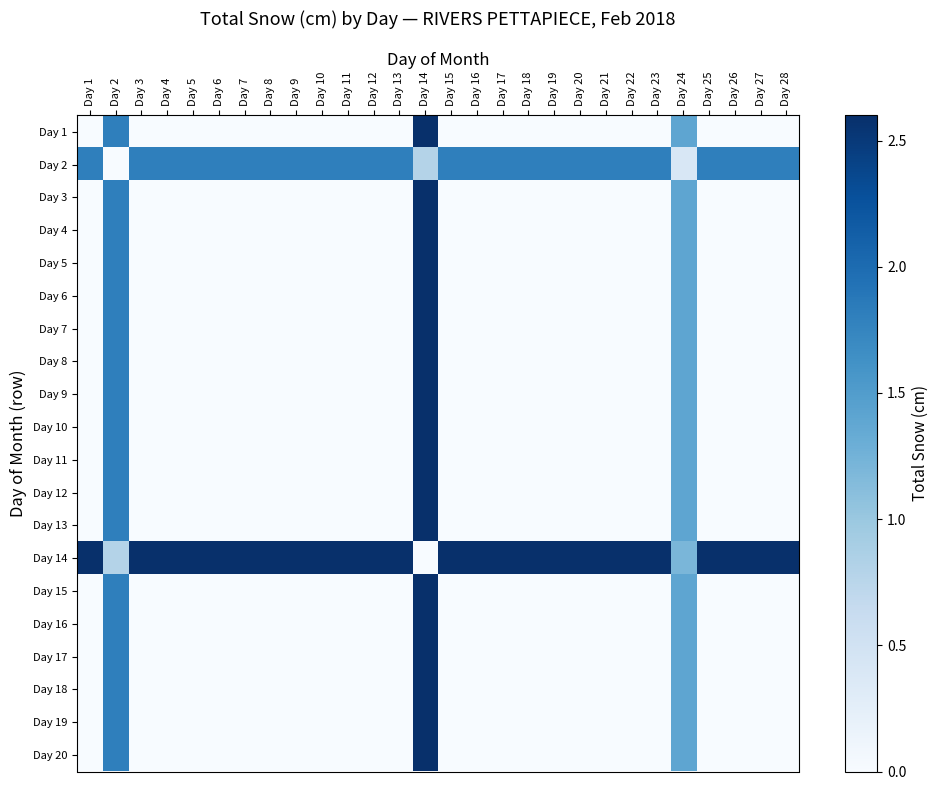

Reading left to right, extract all data points from this chart.

Day 1: Day 1=0.0	Day 2=1.8	Day 3=0.0	Day 4=0.0	Day 5=0.0	Day 6=0.0	Day 7=0.0	Day 8=0.0	Day 9=0.0	Day 10=0.0	Day 11=0.0	Day 12=0.0	Day 13=0.0	Day 14=2.6	Day 15=0.0	Day 16=0.0	Day 17=0.0	Day 18=0.0	Day 19=0.0	Day 20=0.0	Day 21=0.0	Day 22=0.0	Day 23=0.0	Day 24=1.4	Day 25=0.0	Day 26=0.0	Day 27=0.0	Day 28=0.0
Day 2: Day 1=1.8	Day 2=0.0	Day 3=1.8	Day 4=1.8	Day 5=1.8	Day 6=1.8	Day 7=1.8	Day 8=1.8	Day 9=1.8	Day 10=1.8	Day 11=1.8	Day 12=1.8	Day 13=1.8	Day 14=0.8	Day 15=1.8	Day 16=1.8	Day 17=1.8	Day 18=1.8	Day 19=1.8	Day 20=1.8	Day 21=1.8	Day 22=1.8	Day 23=1.8	Day 24=0.4	Day 25=1.8	Day 26=1.8	Day 27=1.8	Day 28=1.8
Day 3: Day 1=0.0	Day 2=1.8	Day 3=0.0	Day 4=0.0	Day 5=0.0	Day 6=0.0	Day 7=0.0	Day 8=0.0	Day 9=0.0	Day 10=0.0	Day 11=0.0	Day 12=0.0	Day 13=0.0	Day 14=2.6	Day 15=0.0	Day 16=0.0	Day 17=0.0	Day 18=0.0	Day 19=0.0	Day 20=0.0	Day 21=0.0	Day 22=0.0	Day 23=0.0	Day 24=1.4	Day 25=0.0	Day 26=0.0	Day 27=0.0	Day 28=0.0
Day 4: Day 1=0.0	Day 2=1.8	Day 3=0.0	Day 4=0.0	Day 5=0.0	Day 6=0.0	Day 7=0.0	Day 8=0.0	Day 9=0.0	Day 10=0.0	Day 11=0.0	Day 12=0.0	Day 13=0.0	Day 14=2.6	Day 15=0.0	Day 16=0.0	Day 17=0.0	Day 18=0.0	Day 19=0.0	Day 20=0.0	Day 21=0.0	Day 22=0.0	Day 23=0.0	Day 24=1.4	Day 25=0.0	Day 26=0.0	Day 27=0.0	Day 28=0.0
Day 5: Day 1=0.0	Day 2=1.8	Day 3=0.0	Day 4=0.0	Day 5=0.0	Day 6=0.0	Day 7=0.0	Day 8=0.0	Day 9=0.0	Day 10=0.0	Day 11=0.0	Day 12=0.0	Day 13=0.0	Day 14=2.6	Day 15=0.0	Day 16=0.0	Day 17=0.0	Day 18=0.0	Day 19=0.0	Day 20=0.0	Day 21=0.0	Day 22=0.0	Day 23=0.0	Day 24=1.4	Day 25=0.0	Day 26=0.0	Day 27=0.0	Day 28=0.0
Day 6: Day 1=0.0	Day 2=1.8	Day 3=0.0	Day 4=0.0	Day 5=0.0	Day 6=0.0	Day 7=0.0	Day 8=0.0	Day 9=0.0	Day 10=0.0	Day 11=0.0	Day 12=0.0	Day 13=0.0	Day 14=2.6	Day 15=0.0	Day 16=0.0	Day 17=0.0	Day 18=0.0	Day 19=0.0	Day 20=0.0	Day 21=0.0	Day 22=0.0	Day 23=0.0	Day 24=1.4	Day 25=0.0	Day 26=0.0	Day 27=0.0	Day 28=0.0
Day 7: Day 1=0.0	Day 2=1.8	Day 3=0.0	Day 4=0.0	Day 5=0.0	Day 6=0.0	Day 7=0.0	Day 8=0.0	Day 9=0.0	Day 10=0.0	Day 11=0.0	Day 12=0.0	Day 13=0.0	Day 14=2.6	Day 15=0.0	Day 16=0.0	Day 17=0.0	Day 18=0.0	Day 19=0.0	Day 20=0.0	Day 21=0.0	Day 22=0.0	Day 23=0.0	Day 24=1.4	Day 25=0.0	Day 26=0.0	Day 27=0.0	Day 28=0.0
Day 8: Day 1=0.0	Day 2=1.8	Day 3=0.0	Day 4=0.0	Day 5=0.0	Day 6=0.0	Day 7=0.0	Day 8=0.0	Day 9=0.0	Day 10=0.0	Day 11=0.0	Day 12=0.0	Day 13=0.0	Day 14=2.6	Day 15=0.0	Day 16=0.0	Day 17=0.0	Day 18=0.0	Day 19=0.0	Day 20=0.0	Day 21=0.0	Day 22=0.0	Day 23=0.0	Day 24=1.4	Day 25=0.0	Day 26=0.0	Day 27=0.0	Day 28=0.0
Day 9: Day 1=0.0	Day 2=1.8	Day 3=0.0	Day 4=0.0	Day 5=0.0	Day 6=0.0	Day 7=0.0	Day 8=0.0	Day 9=0.0	Day 10=0.0	Day 11=0.0	Day 12=0.0	Day 13=0.0	Day 14=2.6	Day 15=0.0	Day 16=0.0	Day 17=0.0	Day 18=0.0	Day 19=0.0	Day 20=0.0	Day 21=0.0	Day 22=0.0	Day 23=0.0	Day 24=1.4	Day 25=0.0	Day 26=0.0	Day 27=0.0	Day 28=0.0
Day 10: Day 1=0.0	Day 2=1.8	Day 3=0.0	Day 4=0.0	Day 5=0.0	Day 6=0.0	Day 7=0.0	Day 8=0.0	Day 9=0.0	Day 10=0.0	Day 11=0.0	Day 12=0.0	Day 13=0.0	Day 14=2.6	Day 15=0.0	Day 16=0.0	Day 17=0.0	Day 18=0.0	Day 19=0.0	Day 20=0.0	Day 21=0.0	Day 22=0.0	Day 23=0.0	Day 24=1.4	Day 25=0.0	Day 26=0.0	Day 27=0.0	Day 28=0.0
Day 11: Day 1=0.0	Day 2=1.8	Day 3=0.0	Day 4=0.0	Day 5=0.0	Day 6=0.0	Day 7=0.0	Day 8=0.0	Day 9=0.0	Day 10=0.0	Day 11=0.0	Day 12=0.0	Day 13=0.0	Day 14=2.6	Day 15=0.0	Day 16=0.0	Day 17=0.0	Day 18=0.0	Day 19=0.0	Day 20=0.0	Day 21=0.0	Day 22=0.0	Day 23=0.0	Day 24=1.4	Day 25=0.0	Day 26=0.0	Day 27=0.0	Day 28=0.0
Day 12: Day 1=0.0	Day 2=1.8	Day 3=0.0	Day 4=0.0	Day 5=0.0	Day 6=0.0	Day 7=0.0	Day 8=0.0	Day 9=0.0	Day 10=0.0	Day 11=0.0	Day 12=0.0	Day 13=0.0	Day 14=2.6	Day 15=0.0	Day 16=0.0	Day 17=0.0	Day 18=0.0	Day 19=0.0	Day 20=0.0	Day 21=0.0	Day 22=0.0	Day 23=0.0	Day 24=1.4	Day 25=0.0	Day 26=0.0	Day 27=0.0	Day 28=0.0
Day 13: Day 1=0.0	Day 2=1.8	Day 3=0.0	Day 4=0.0	Day 5=0.0	Day 6=0.0	Day 7=0.0	Day 8=0.0	Day 9=0.0	Day 10=0.0	Day 11=0.0	Day 12=0.0	Day 13=0.0	Day 14=2.6	Day 15=0.0	Day 16=0.0	Day 17=0.0	Day 18=0.0	Day 19=0.0	Day 20=0.0	Day 21=0.0	Day 22=0.0	Day 23=0.0	Day 24=1.4	Day 25=0.0	Day 26=0.0	Day 27=0.0	Day 28=0.0
Day 14: Day 1=2.6	Day 2=0.8	Day 3=2.6	Day 4=2.6	Day 5=2.6	Day 6=2.6	Day 7=2.6	Day 8=2.6	Day 9=2.6	Day 10=2.6	Day 11=2.6	Day 12=2.6	Day 13=2.6	Day 14=0.0	Day 15=2.6	Day 16=2.6	Day 17=2.6	Day 18=2.6	Day 19=2.6	Day 20=2.6	Day 21=2.6	Day 22=2.6	Day 23=2.6	Day 24=1.2	Day 25=2.6	Day 26=2.6	Day 27=2.6	Day 28=2.6
Day 15: Day 1=0.0	Day 2=1.8	Day 3=0.0	Day 4=0.0	Day 5=0.0	Day 6=0.0	Day 7=0.0	Day 8=0.0	Day 9=0.0	Day 10=0.0	Day 11=0.0	Day 12=0.0	Day 13=0.0	Day 14=2.6	Day 15=0.0	Day 16=0.0	Day 17=0.0	Day 18=0.0	Day 19=0.0	Day 20=0.0	Day 21=0.0	Day 22=0.0	Day 23=0.0	Day 24=1.4	Day 25=0.0	Day 26=0.0	Day 27=0.0	Day 28=0.0
Day 16: Day 1=0.0	Day 2=1.8	Day 3=0.0	Day 4=0.0	Day 5=0.0	Day 6=0.0	Day 7=0.0	Day 8=0.0	Day 9=0.0	Day 10=0.0	Day 11=0.0	Day 12=0.0	Day 13=0.0	Day 14=2.6	Day 15=0.0	Day 16=0.0	Day 17=0.0	Day 18=0.0	Day 19=0.0	Day 20=0.0	Day 21=0.0	Day 22=0.0	Day 23=0.0	Day 24=1.4	Day 25=0.0	Day 26=0.0	Day 27=0.0	Day 28=0.0
Day 17: Day 1=0.0	Day 2=1.8	Day 3=0.0	Day 4=0.0	Day 5=0.0	Day 6=0.0	Day 7=0.0	Day 8=0.0	Day 9=0.0	Day 10=0.0	Day 11=0.0	Day 12=0.0	Day 13=0.0	Day 14=2.6	Day 15=0.0	Day 16=0.0	Day 17=0.0	Day 18=0.0	Day 19=0.0	Day 20=0.0	Day 21=0.0	Day 22=0.0	Day 23=0.0	Day 24=1.4	Day 25=0.0	Day 26=0.0	Day 27=0.0	Day 28=0.0
Day 18: Day 1=0.0	Day 2=1.8	Day 3=0.0	Day 4=0.0	Day 5=0.0	Day 6=0.0	Day 7=0.0	Day 8=0.0	Day 9=0.0	Day 10=0.0	Day 11=0.0	Day 12=0.0	Day 13=0.0	Day 14=2.6	Day 15=0.0	Day 16=0.0	Day 17=0.0	Day 18=0.0	Day 19=0.0	Day 20=0.0	Day 21=0.0	Day 22=0.0	Day 23=0.0	Day 24=1.4	Day 25=0.0	Day 26=0.0	Day 27=0.0	Day 28=0.0
Day 19: Day 1=0.0	Day 2=1.8	Day 3=0.0	Day 4=0.0	Day 5=0.0	Day 6=0.0	Day 7=0.0	Day 8=0.0	Day 9=0.0	Day 10=0.0	Day 11=0.0	Day 12=0.0	Day 13=0.0	Day 14=2.6	Day 15=0.0	Day 16=0.0	Day 17=0.0	Day 18=0.0	Day 19=0.0	Day 20=0.0	Day 21=0.0	Day 22=0.0	Day 23=0.0	Day 24=1.4	Day 25=0.0	Day 26=0.0	Day 27=0.0	Day 28=0.0
Day 20: Day 1=0.0	Day 2=1.8	Day 3=0.0	Day 4=0.0	Day 5=0.0	Day 6=0.0	Day 7=0.0	Day 8=0.0	Day 9=0.0	Day 10=0.0	Day 11=0.0	Day 12=0.0	Day 13=0.0	Day 14=2.6	Day 15=0.0	Day 16=0.0	Day 17=0.0	Day 18=0.0	Day 19=0.0	Day 20=0.0	Day 21=0.0	Day 22=0.0	Day 23=0.0	Day 24=1.4	Day 25=0.0	Day 26=0.0	Day 27=0.0	Day 28=0.0